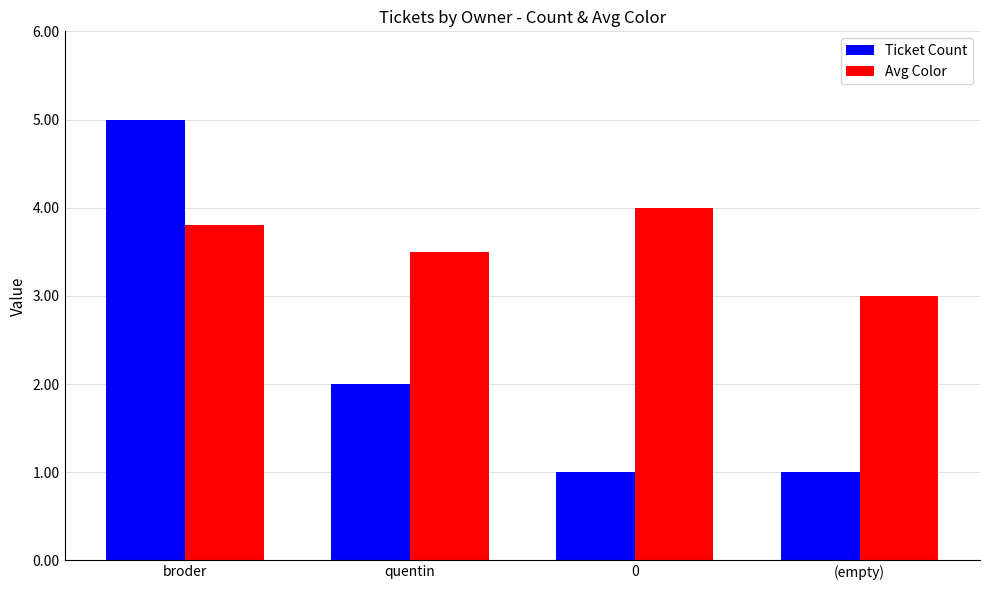

The Avg Color series shows 3.8 at broder. True or false?

True